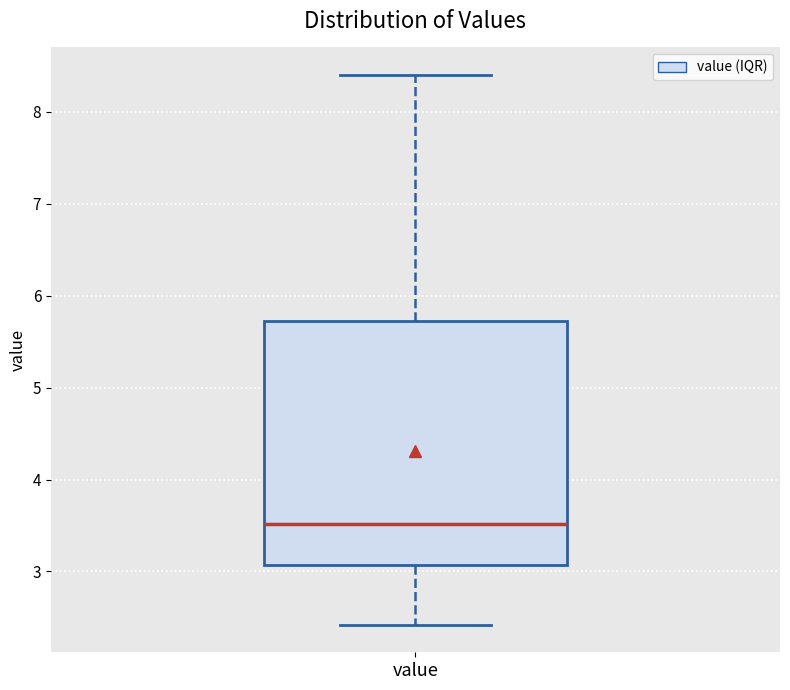

Transcribe this box plot: give where the median line is, the range the box spans, and where the two whiskers end, as read against the y-axis. The values are not printed on the chart, so give them approximately, as read against the axis.

median 3.5, box 3.1 to 5.7, whiskers 2.4 to 8.4